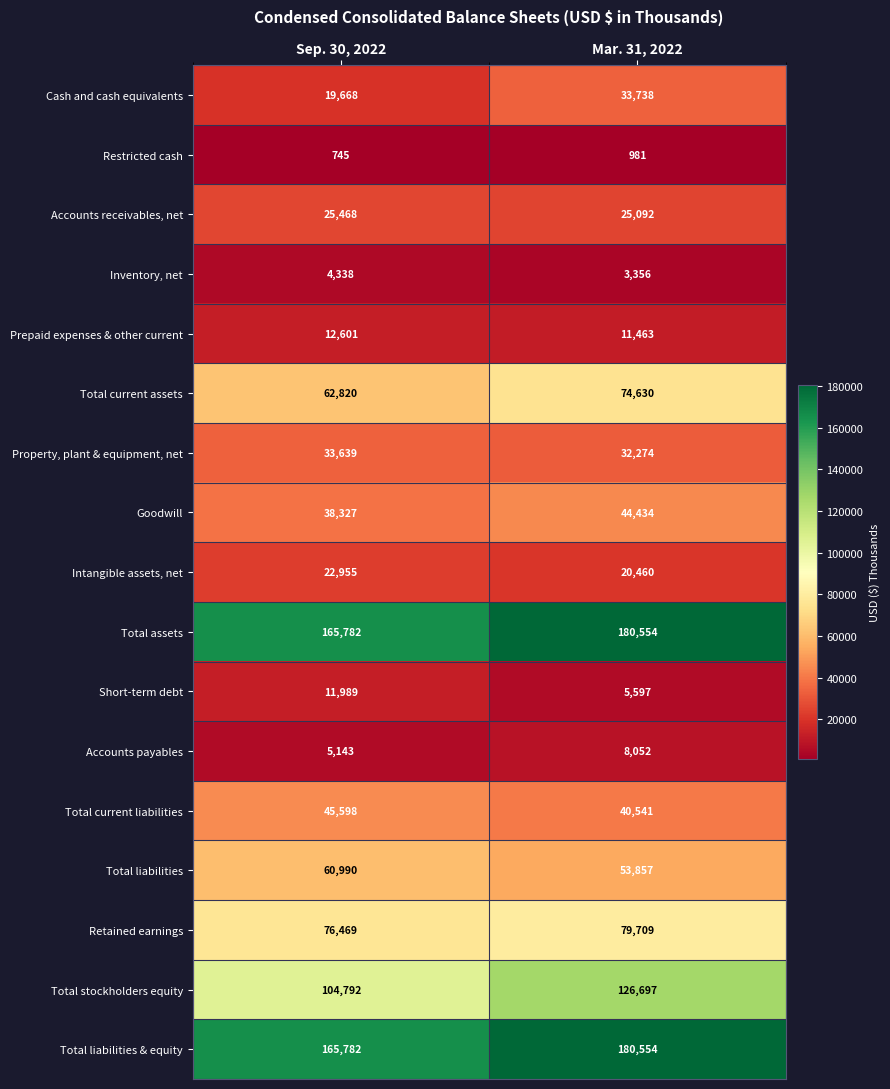

What is the total value across all series at Sep. 30, 2022?

857106